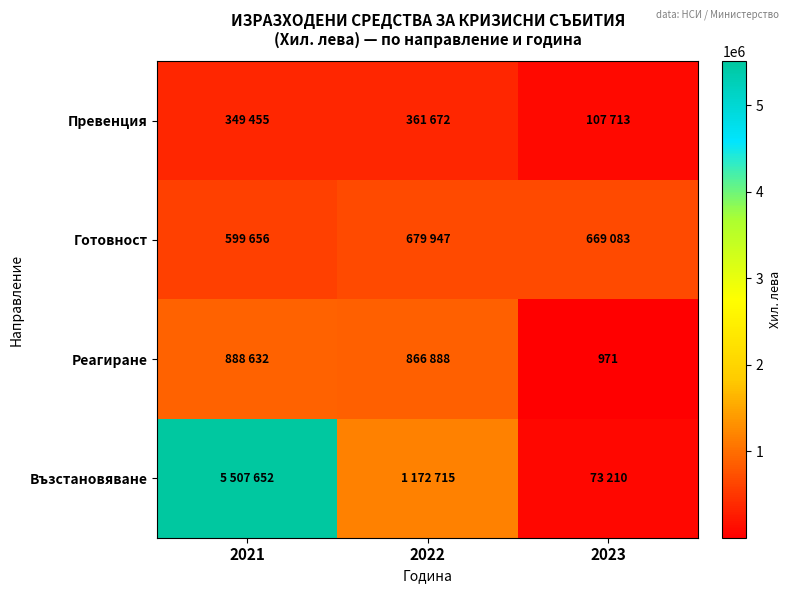

Which series changed the most between 2022 and 2023?

Възстановяване